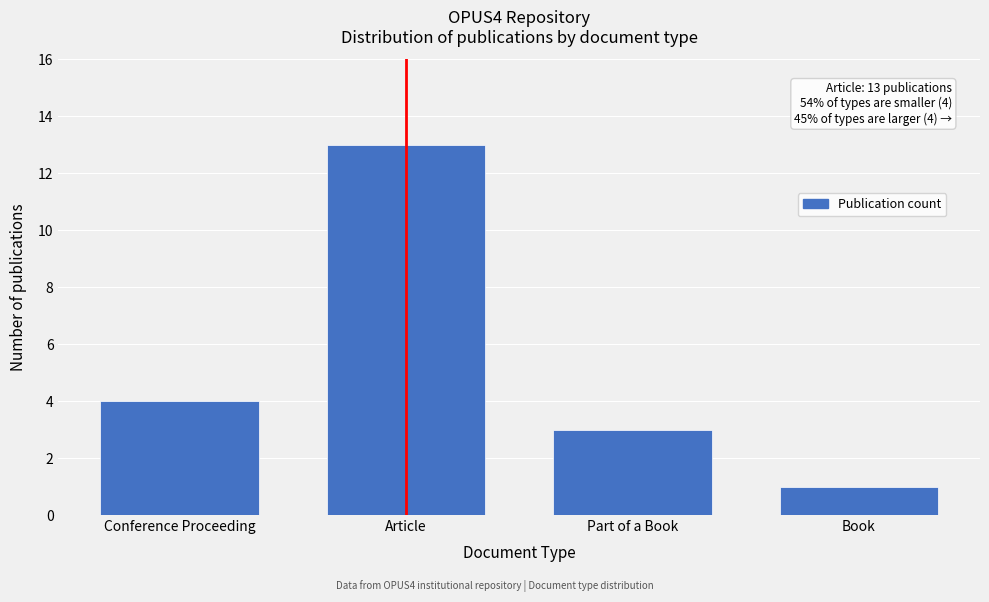

Reading left to right, transcribe all the data shown in this chart.

4	13	3	1